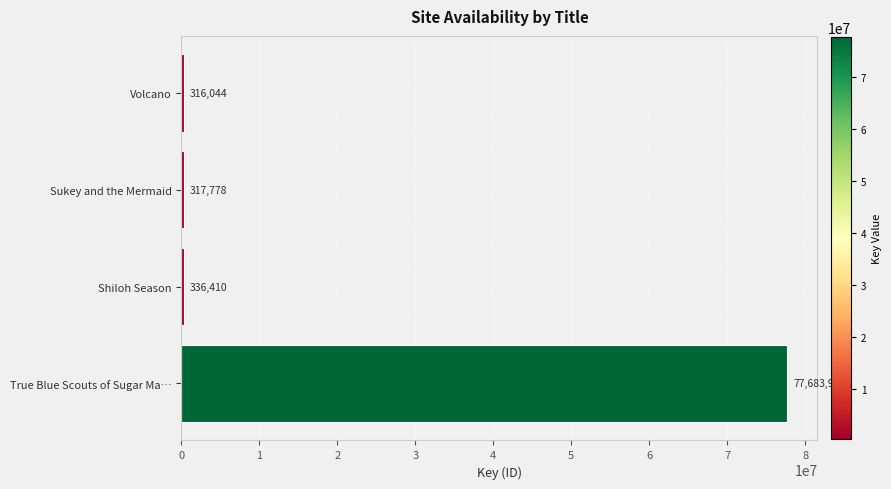

What is the greatest value displayed?

77683931